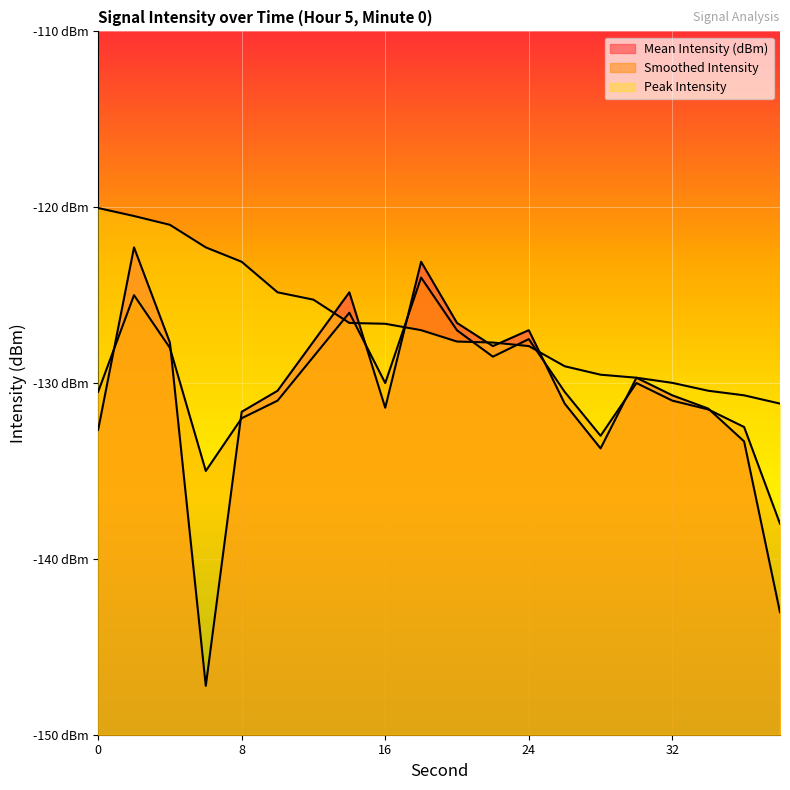

What is the difference between the second highest and second lowest values in the Peak Intensity series?

10.2